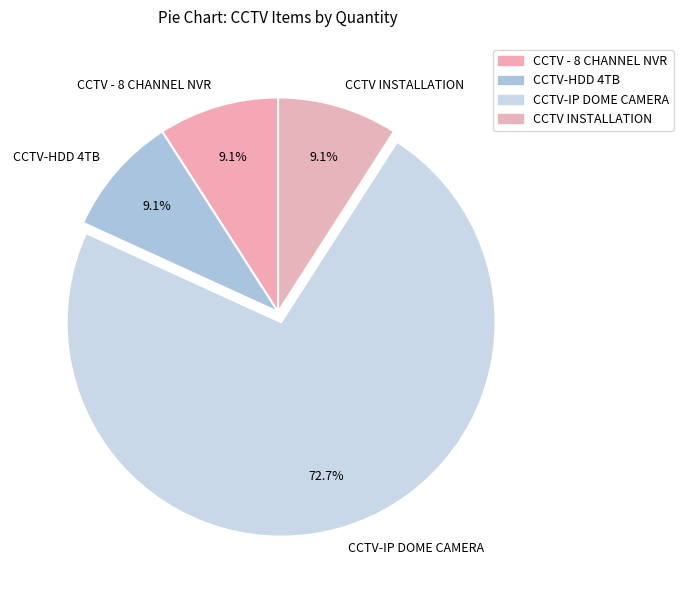

Does CCTV INSTALLATION account for over 50% of the chart?

No